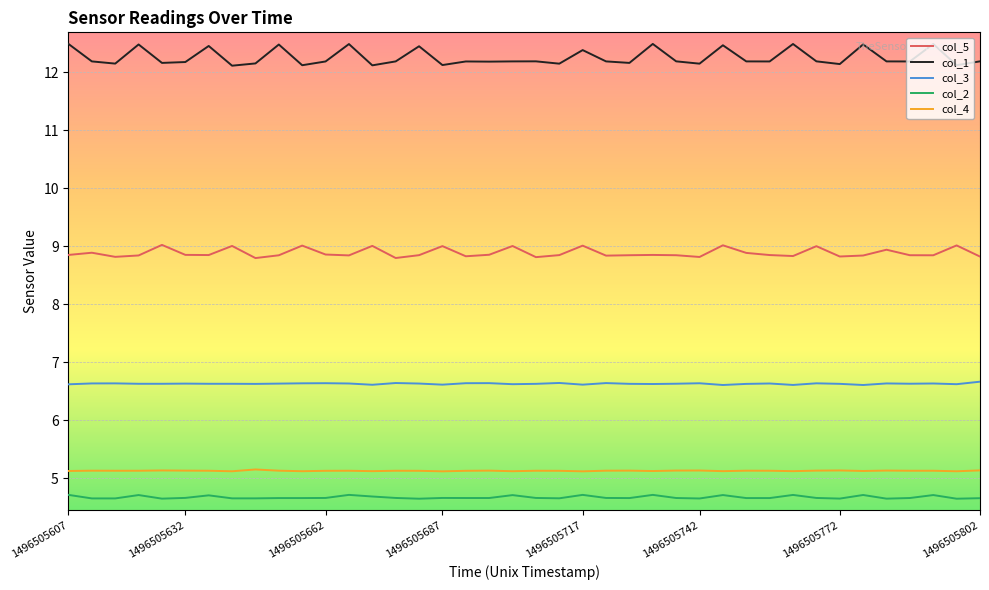

Which series has the widest spread of values?

col_1